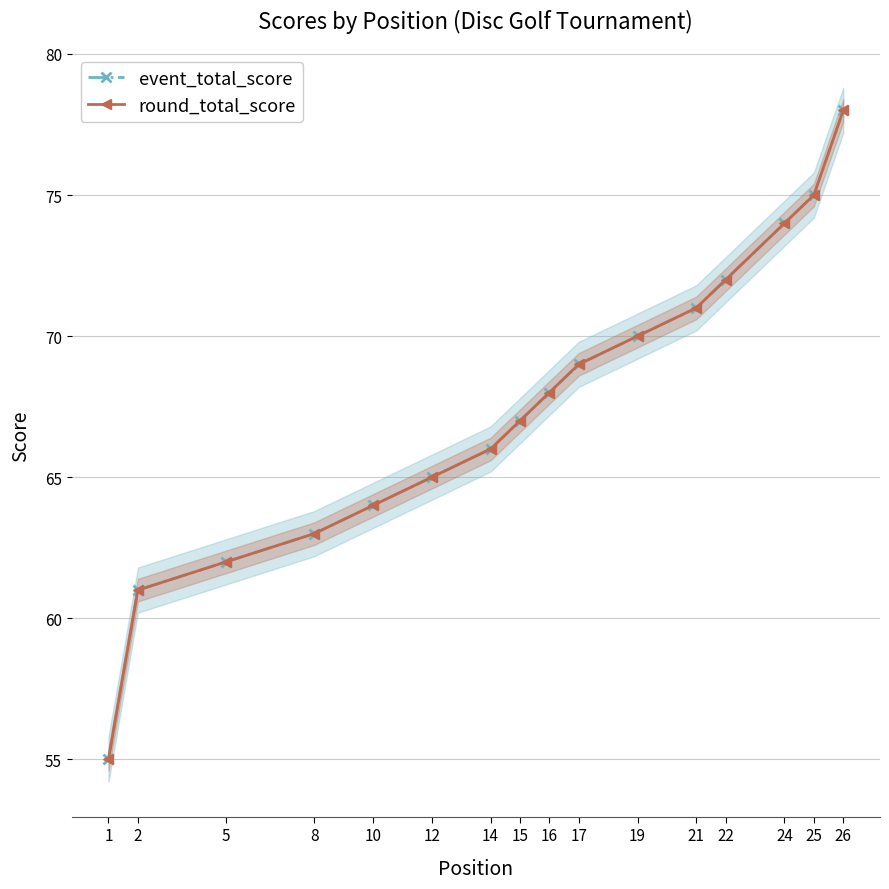

What is the value of the event_total_score point at the 3rd from the left?

62